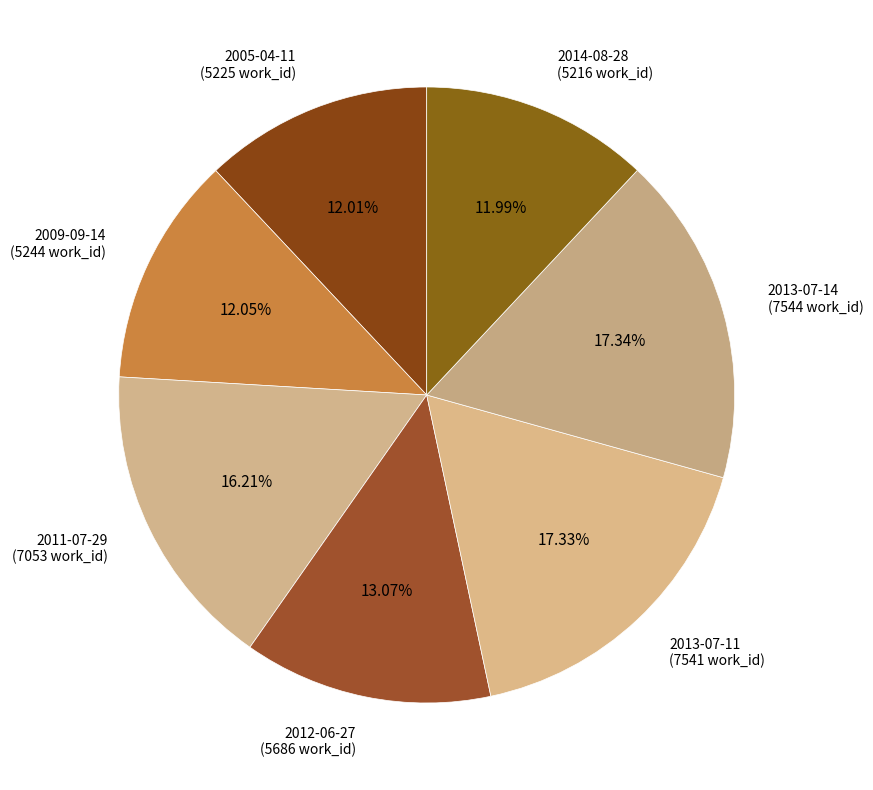

What is the total percentage of 2011-07-29 and 2012-06-27?

29.3%